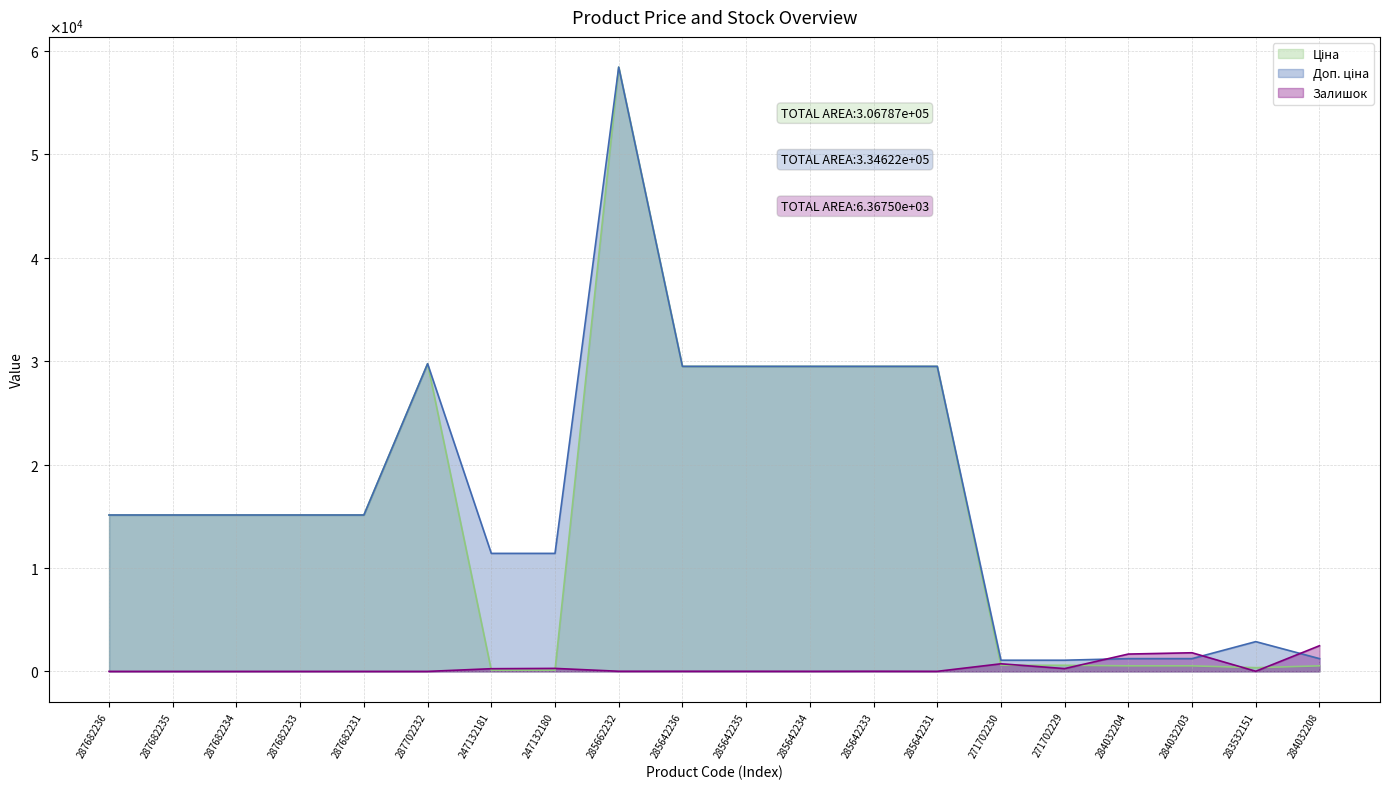

How many times do Залишок and Доп. ціна cross each other?

3